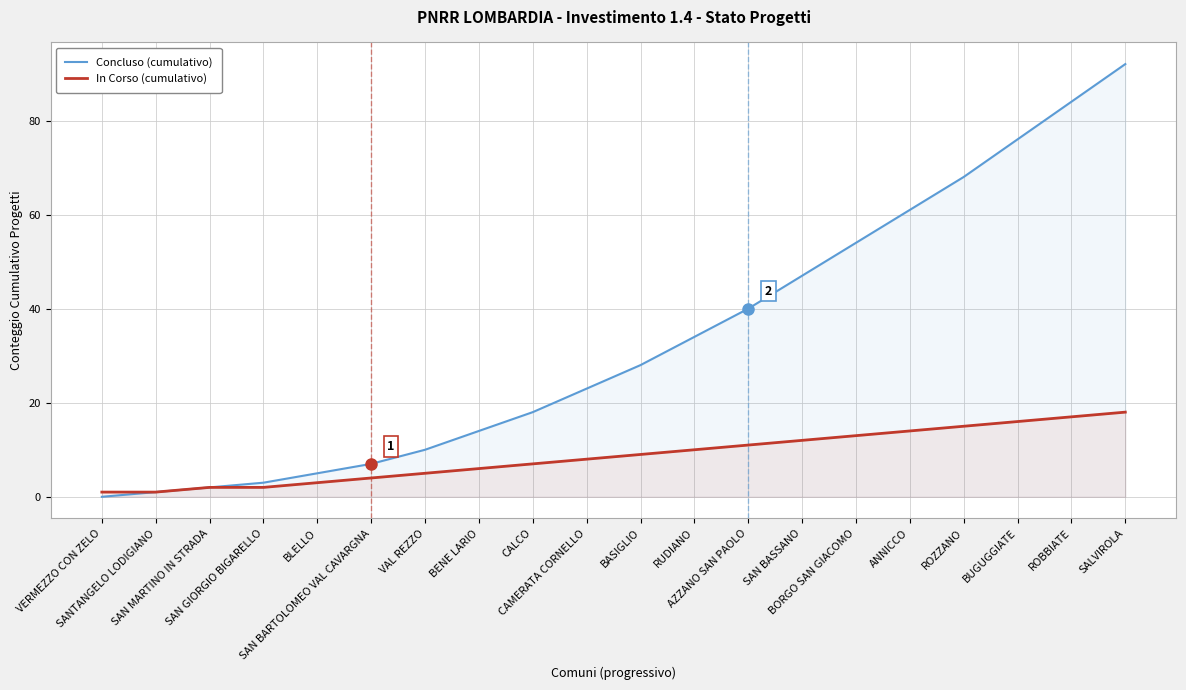

At which category does the chart reach its peak across all series?

SALVIROLA